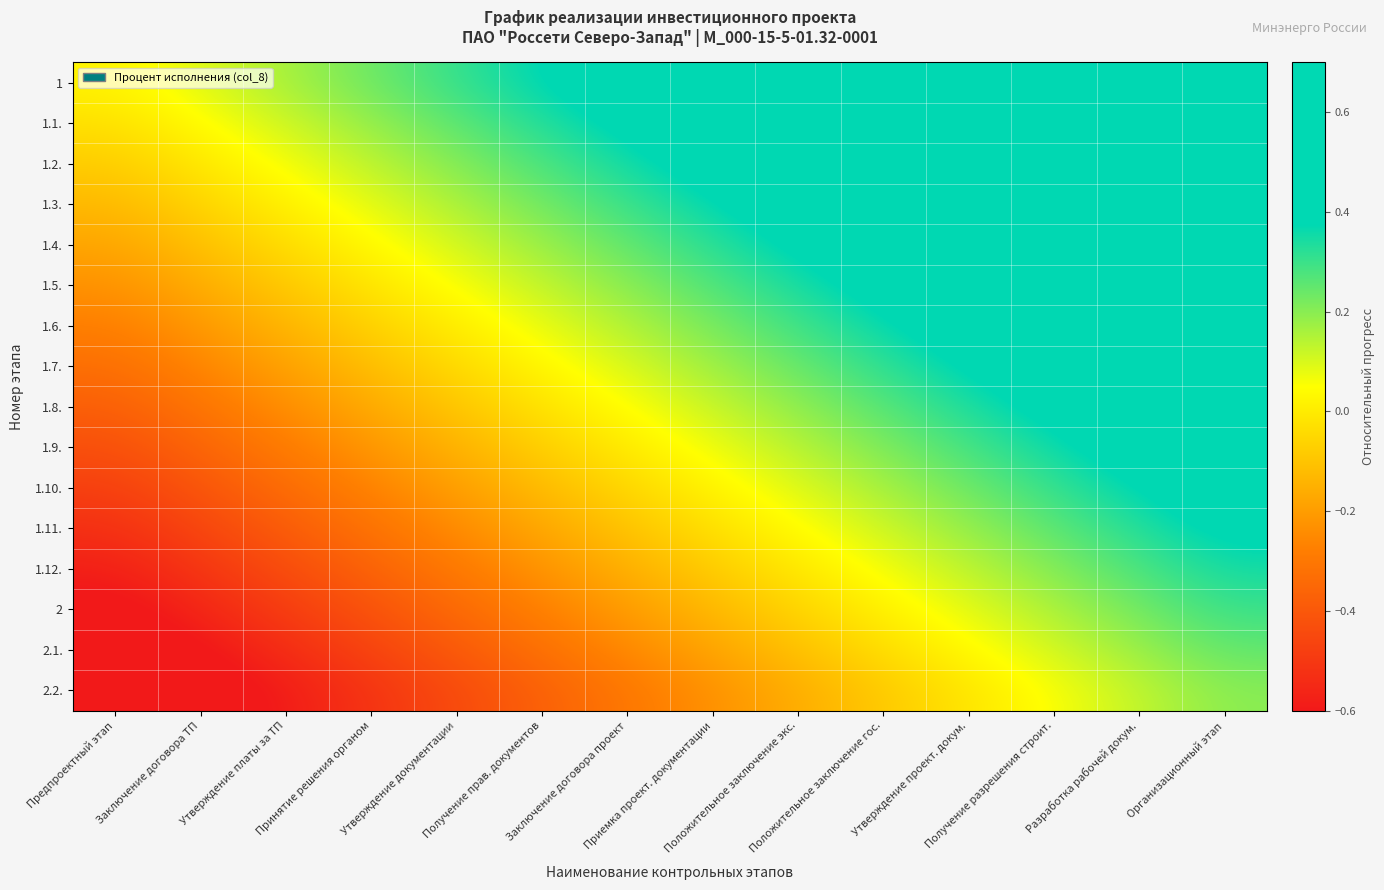

Count the number of categories in the chart.

14